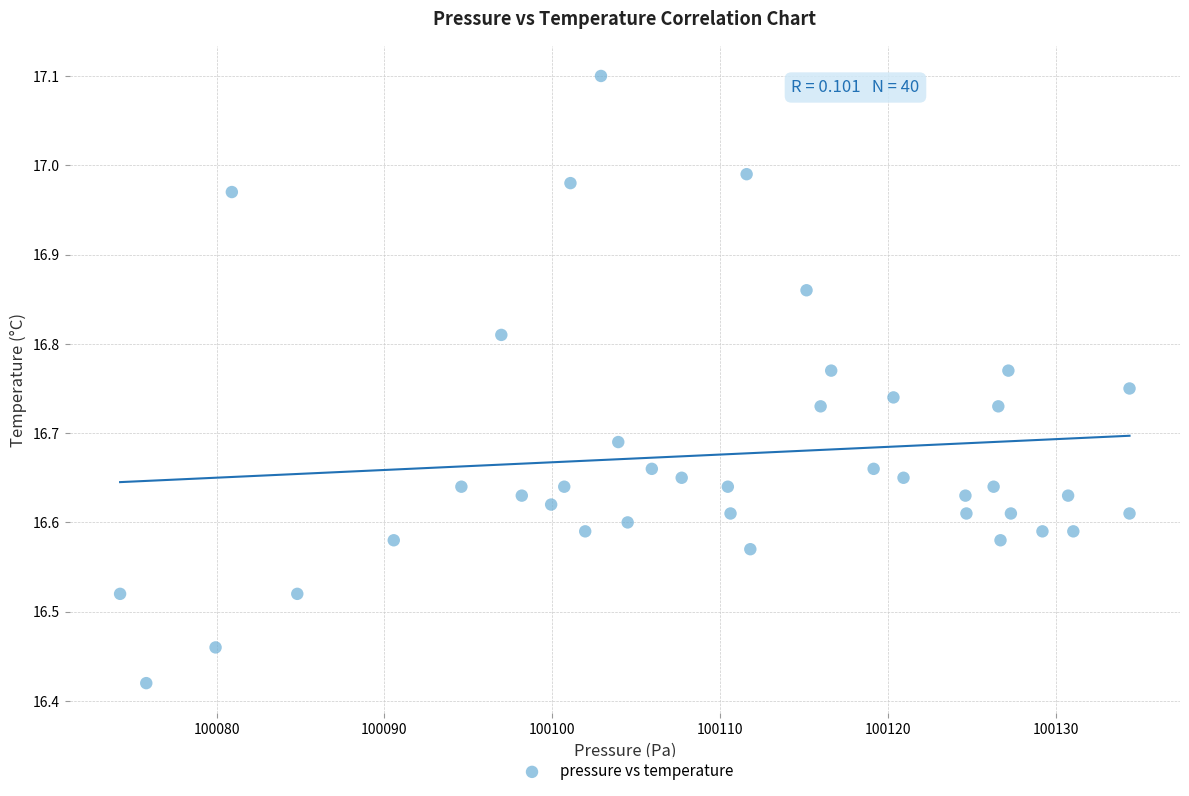

What is the range of Y values (max minus min)?

0.7